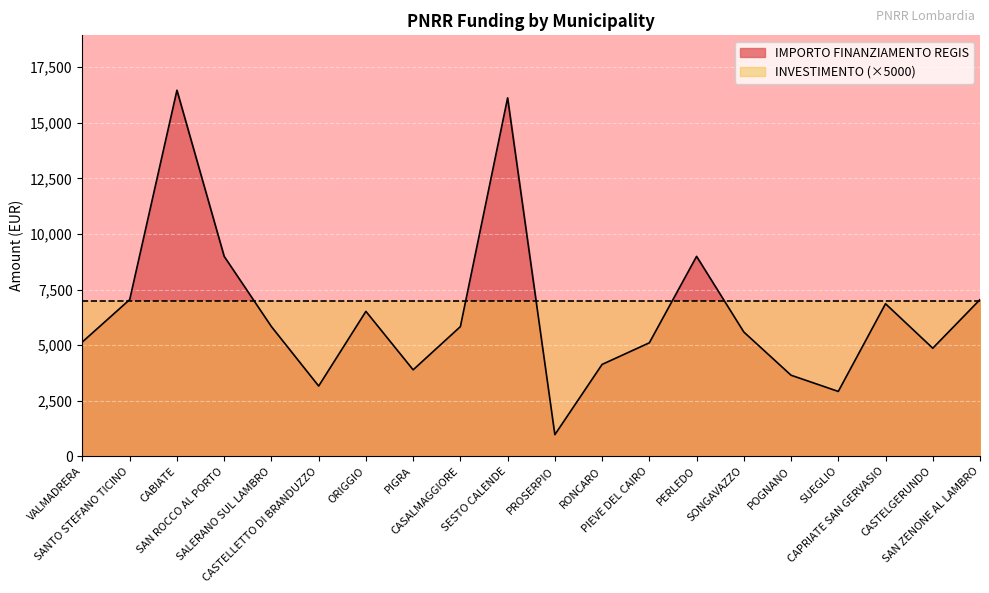

What is the sum of the values at POGNANO and PIGRA?

7533